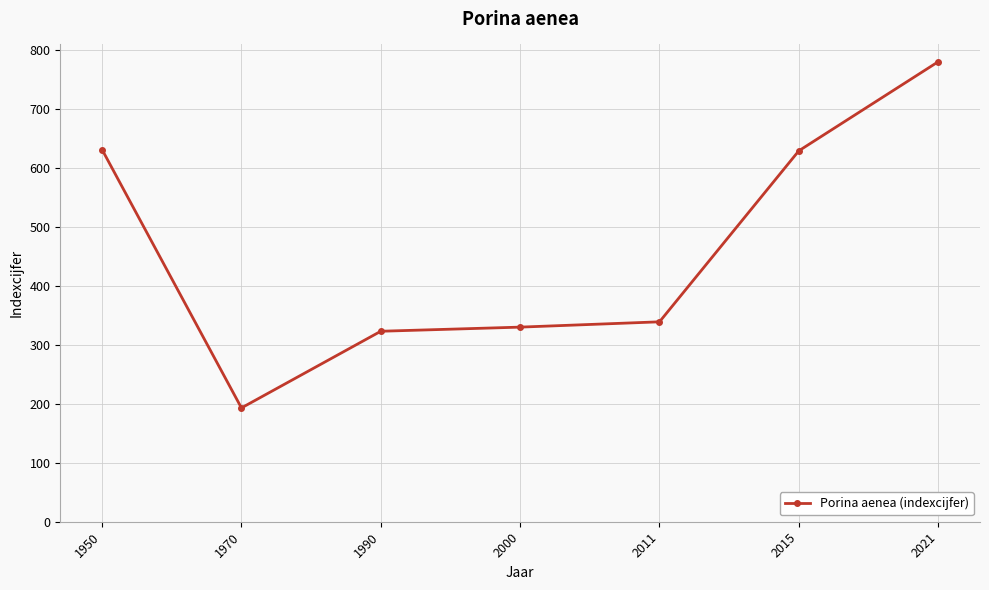

What is the difference between the maximum and minimum values?

587